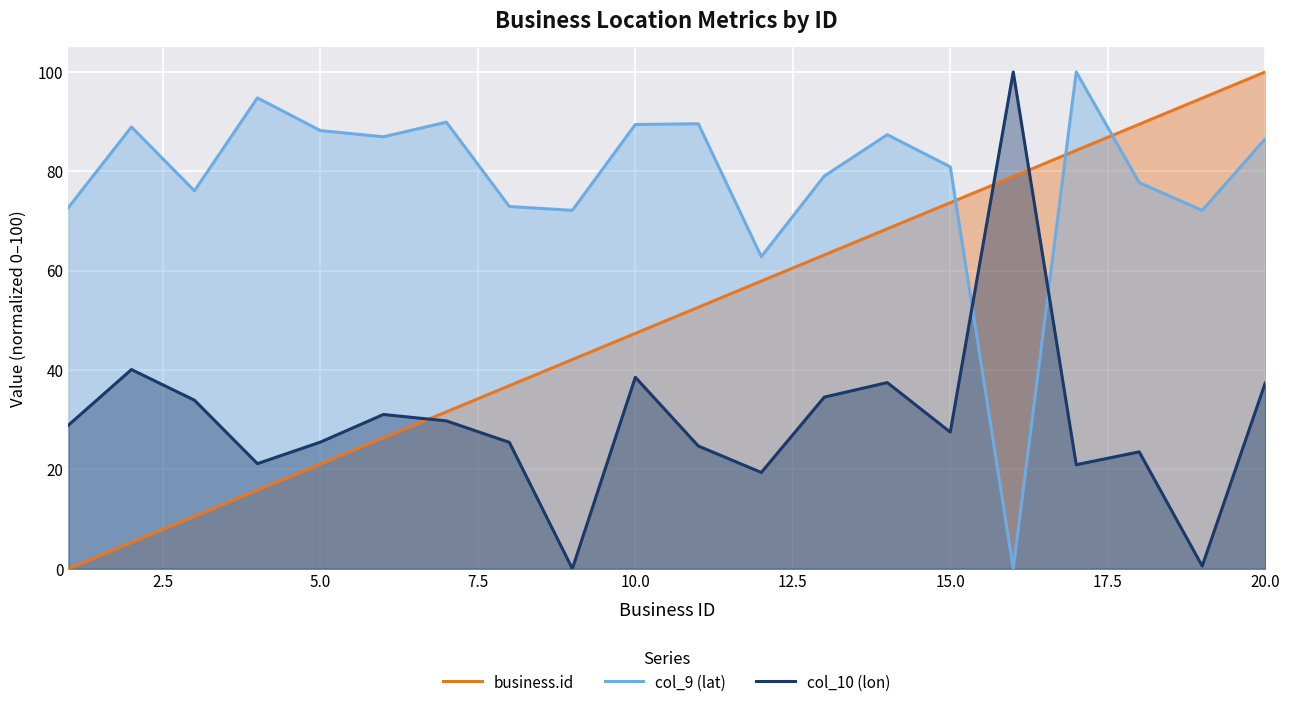

The col_9 (lat) series shows 113.0 at 15.0. True or false?

False